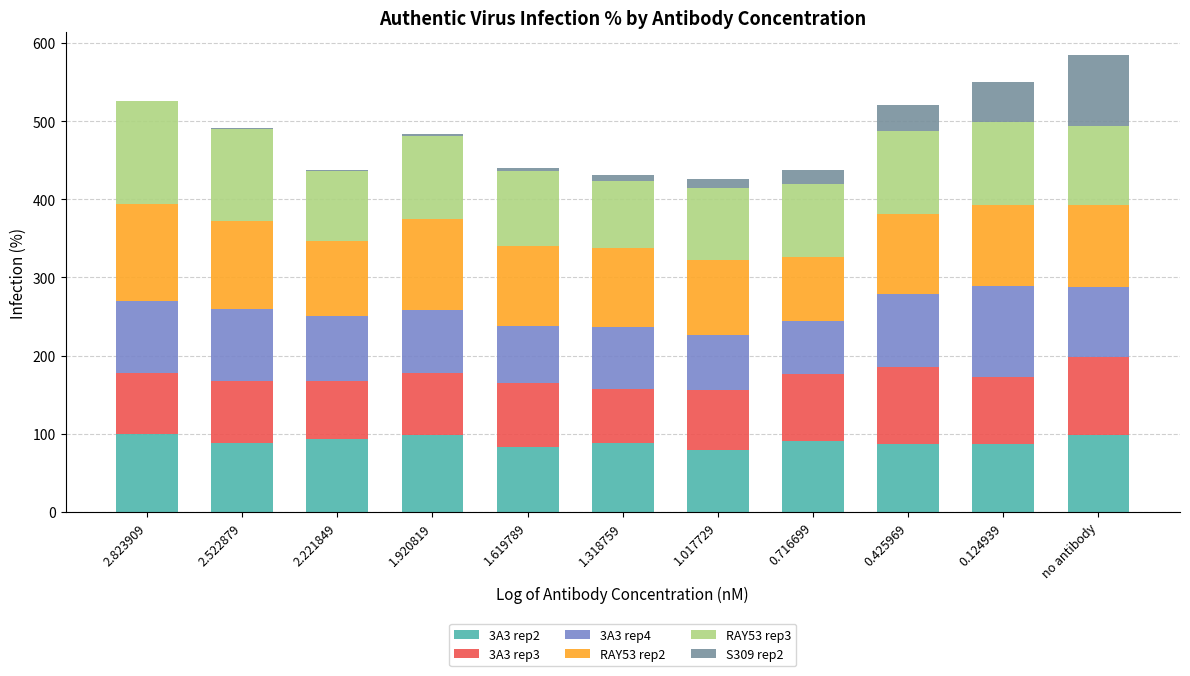

Count the number of data series in this chart.

6